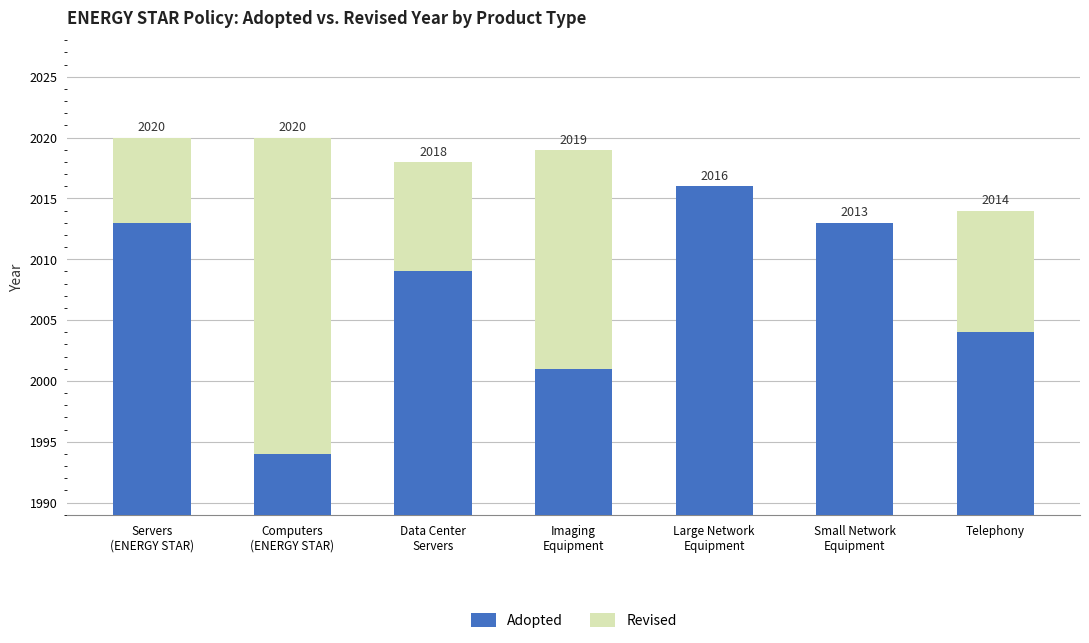

What is the value of the Adopted bar at the 6th from the left?

2013